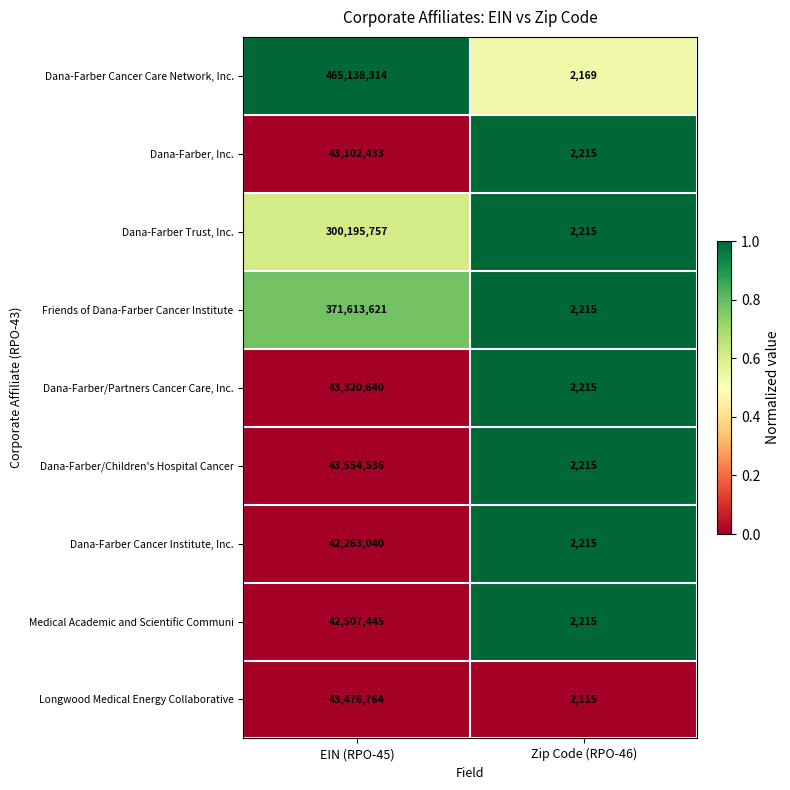

What is the average value of the Dana-Farber Trust, Inc. series?

150098986